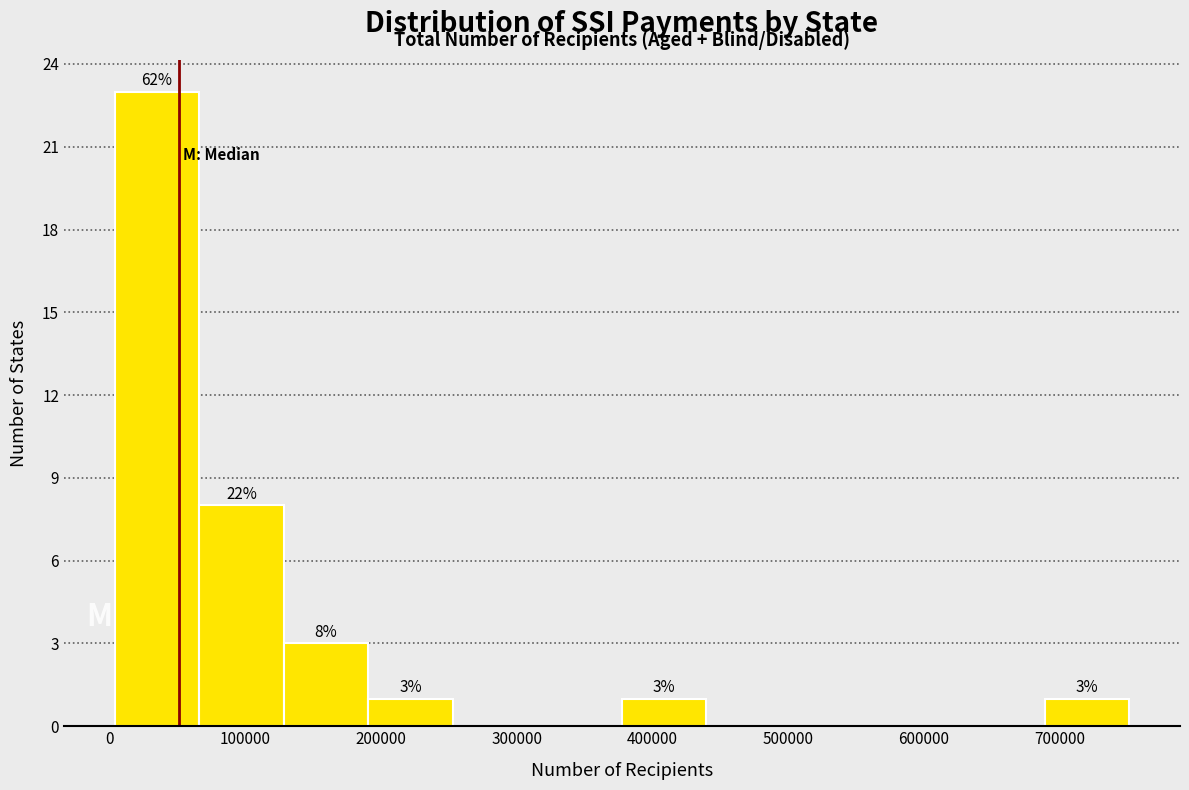

Over which range of the x-axis is the bar tallest?

0 to 70000